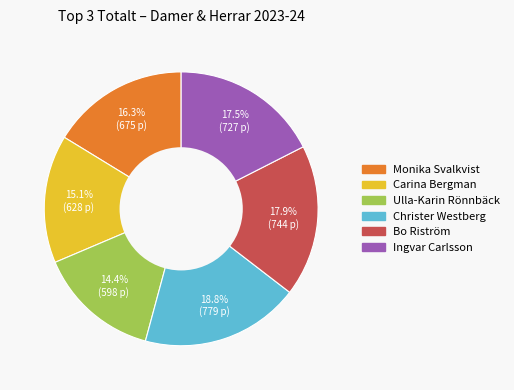

Count the number of slices in the pie.

6